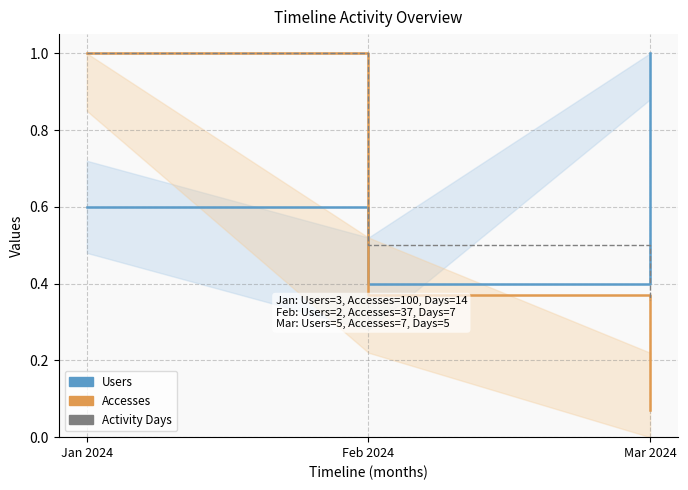

What is the average value of the Accesses series?

0.5